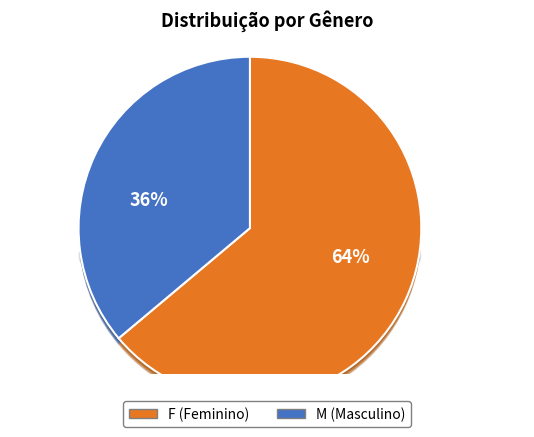

Count the number of slices in the pie.

2